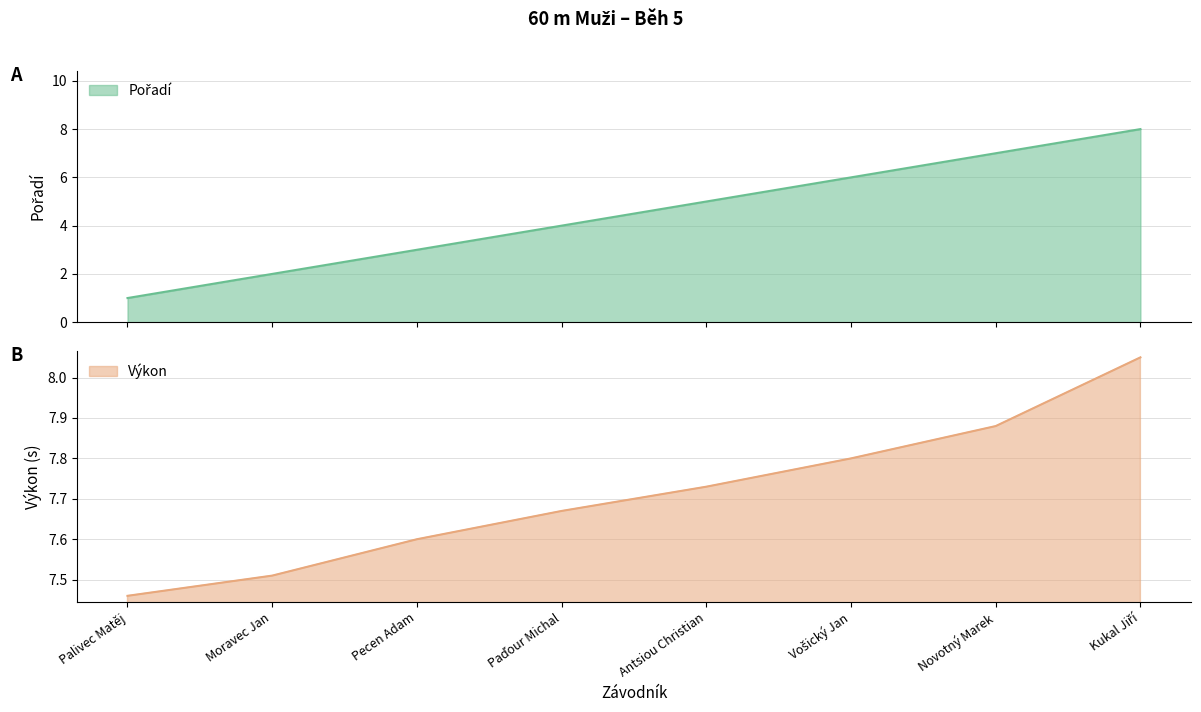

Reading left to right, list all the values displayed in this chart.

Pořadí: Palivec Matěj=1.0	Moravec Jan=2.0	Pecen Adam=3.0	Paďour Michal=4.0	Antsiou Christian=5.0	Vošický Jan=6.0	Novotný Marek=7.0	Kukal Jiří=8.0
Výkon: Palivec Matěj=7.5	Moravec Jan=7.5	Pecen Adam=7.6	Paďour Michal=7.7	Antsiou Christian=7.7	Vošický Jan=7.8	Novotný Marek=7.9	Kukal Jiří=8.1